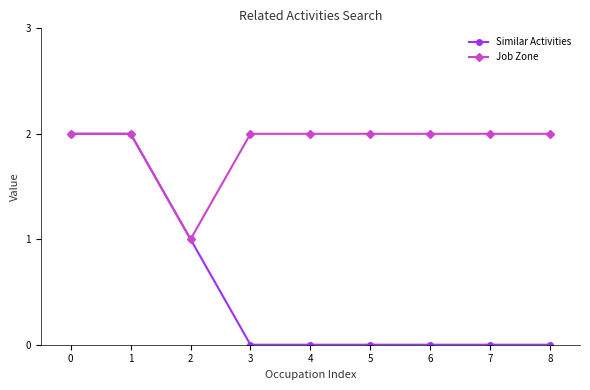

Which series has the largest total across all categories?

Job Zone